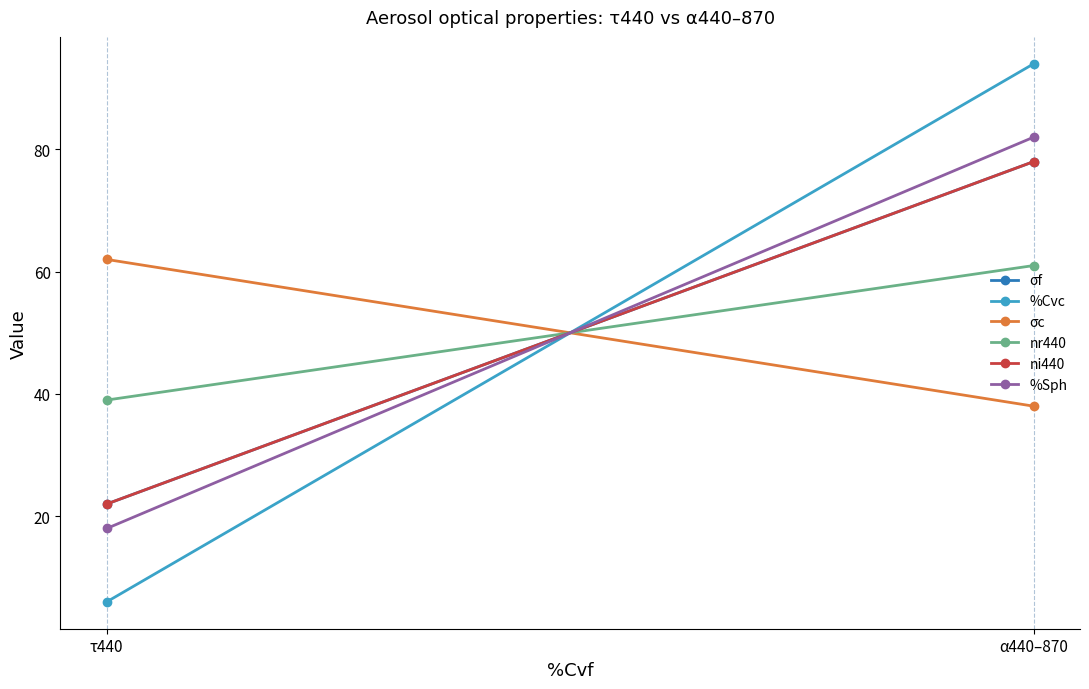

What is the maximum value shown in the chart?

94